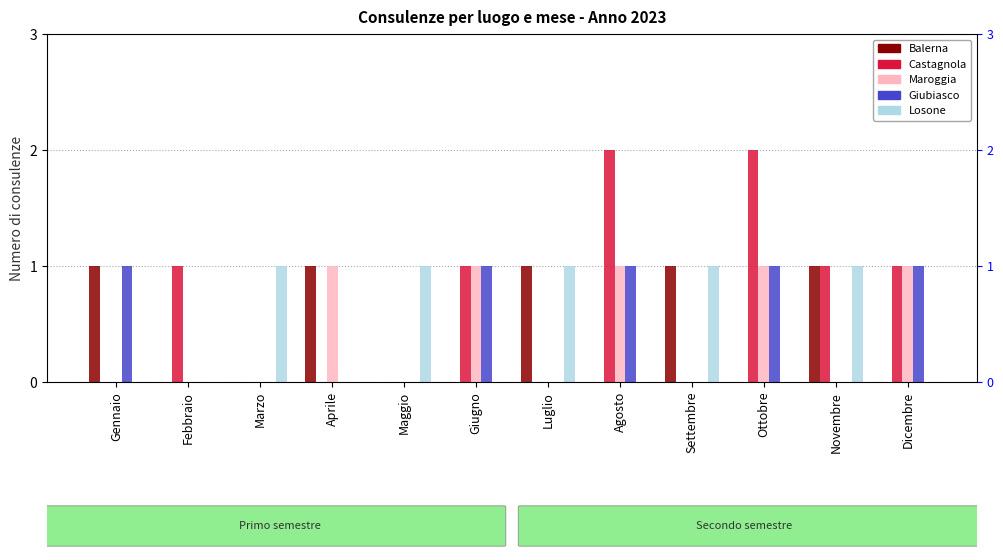

Which has a higher value, Luglio or Marzo?

Luglio